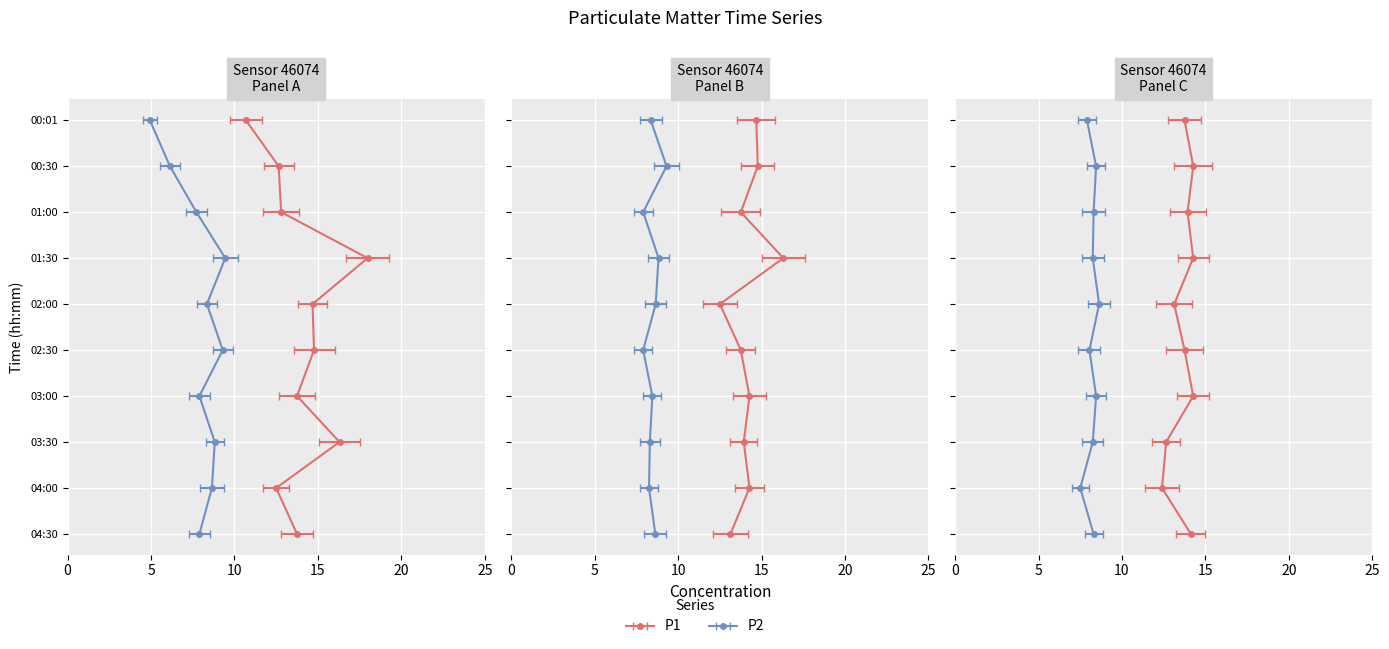

True or false: P2 and P1 intersect in this chart.

False